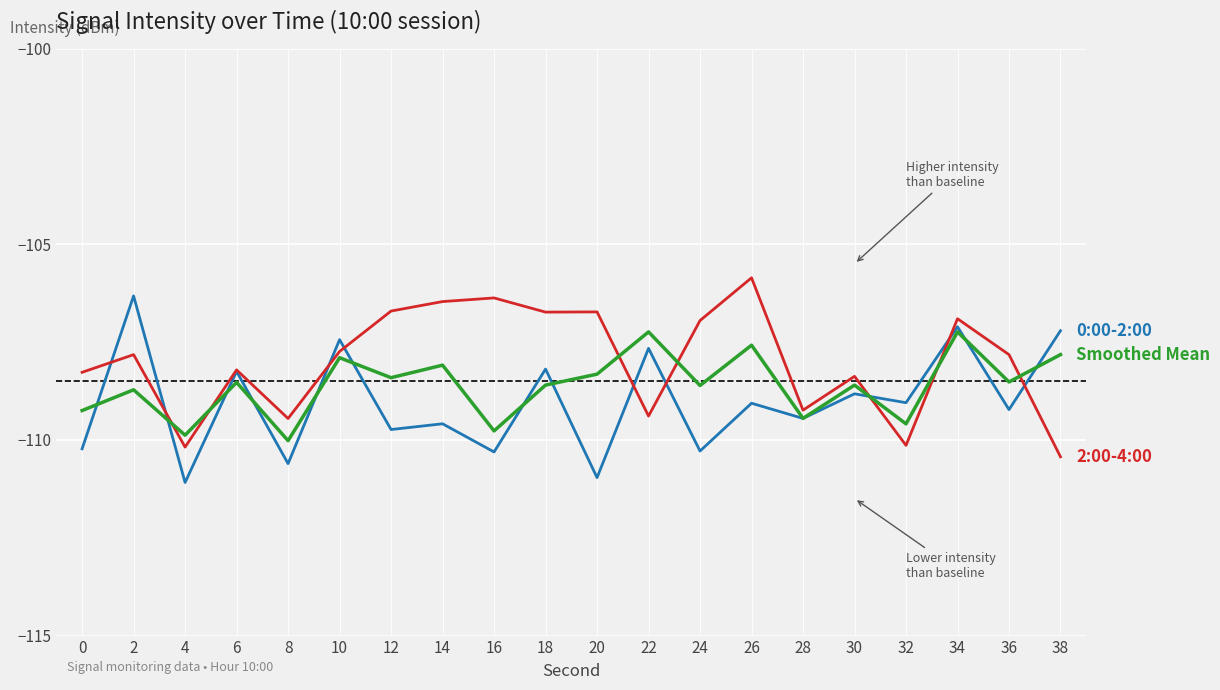

Which category has the highest value across all series?

26